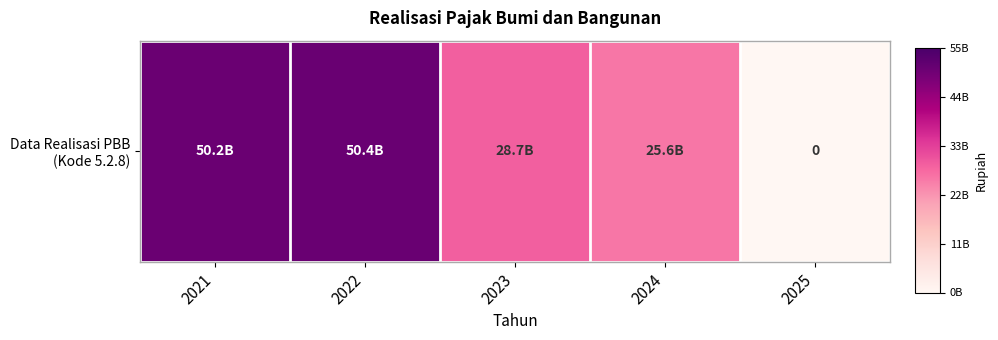

True or false: the data shows 28738573445 at 2023.

True